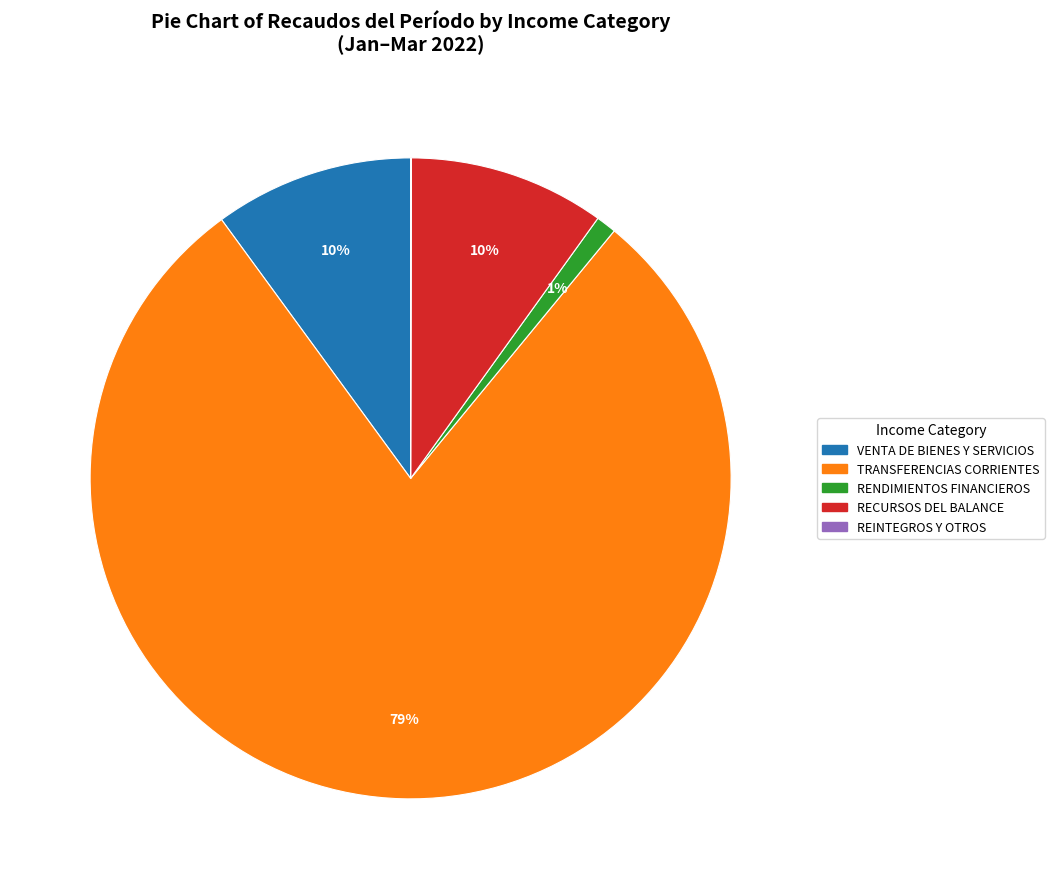

What percentage is the VENTA DE BIENES Y SERVICIOS slice, to the nearest percent?

10%